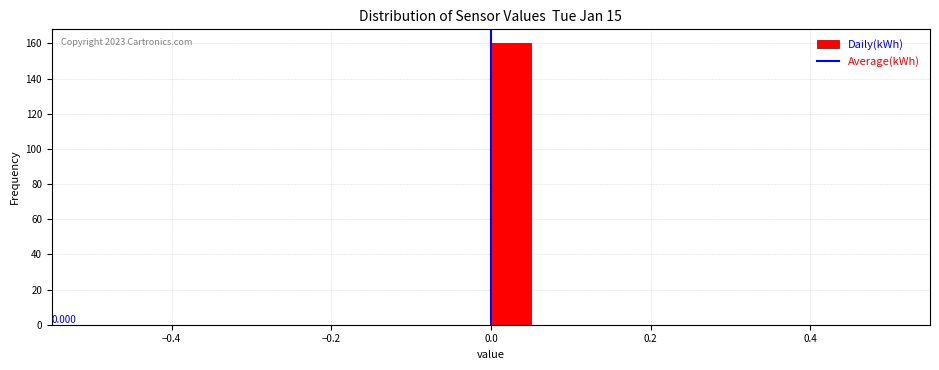

Read against the x-axis, roughly where is the centre of the tallest bar?

0.02